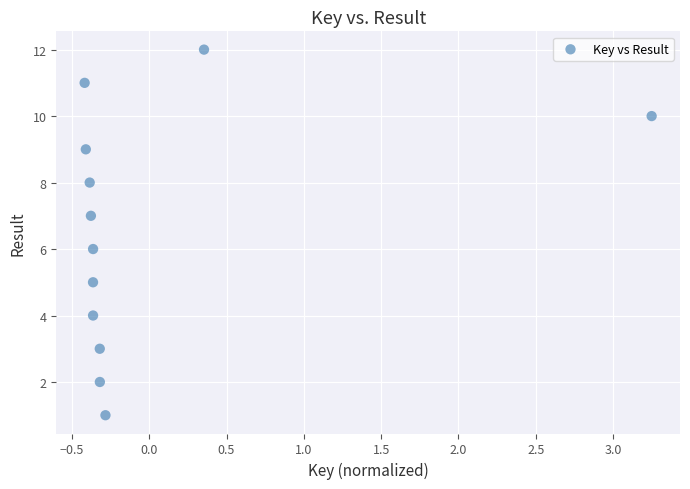

What is the range of Y values (max minus min)?

11